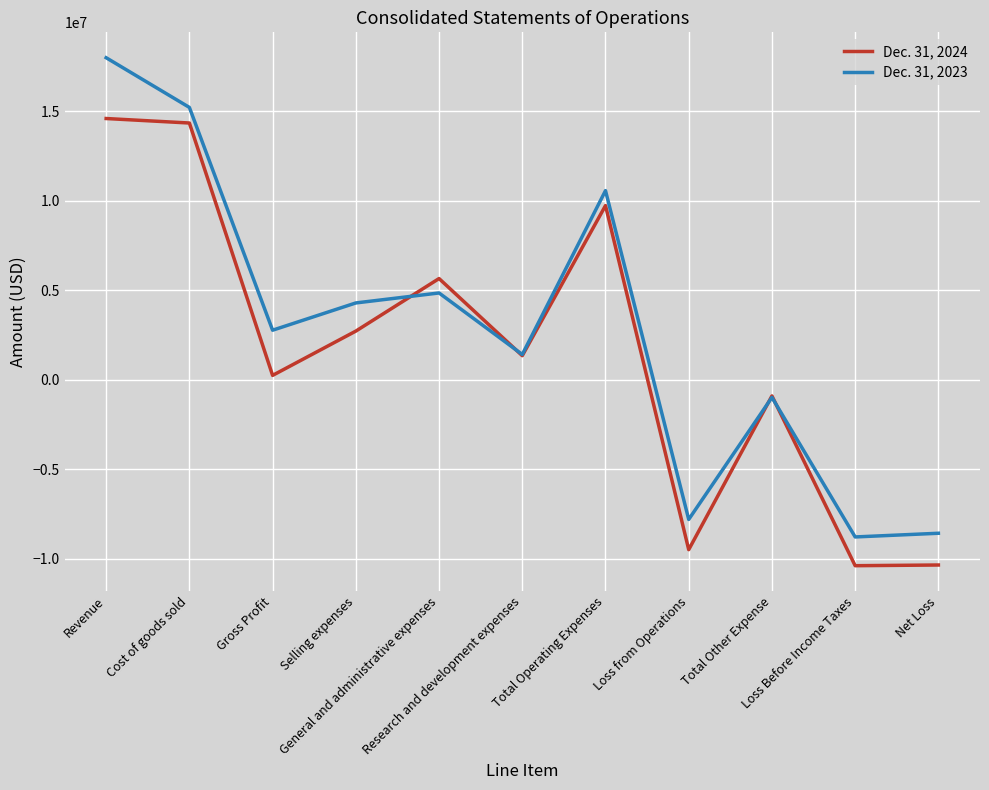

True or false: Dec. 31, 2024 and Dec. 31, 2023 intersect in this chart.

True